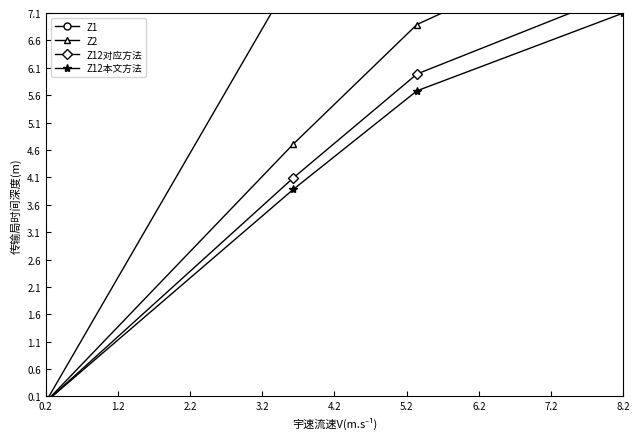

True or false: Z12本文方法 and Z12对应方法 intersect in this chart.

False